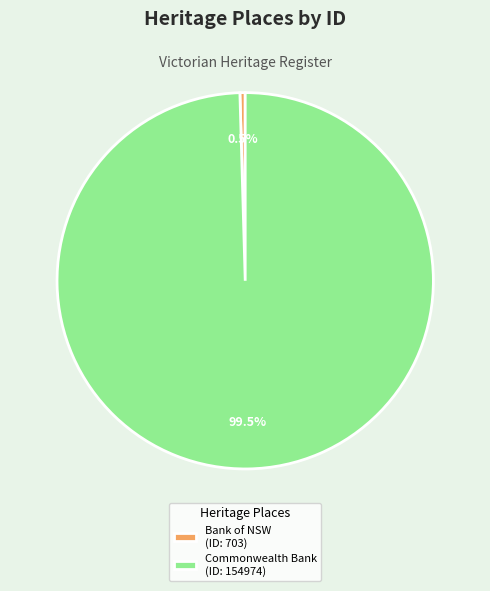

Between Bank of NSW (ID: 703) and Commonwealth Bank (ID: 154974), which is larger?

Commonwealth Bank (ID: 154974)